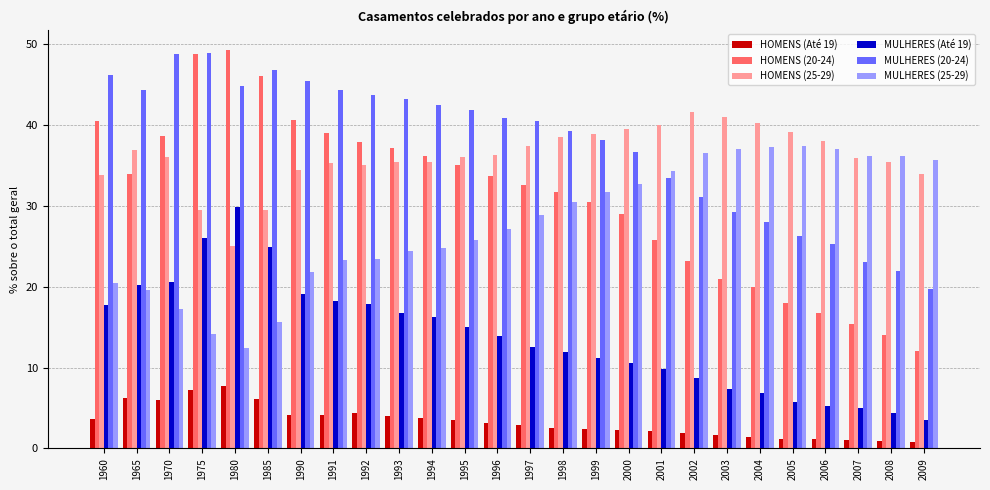

Are the bars grouped side by side (vs. stacked)?

Yes